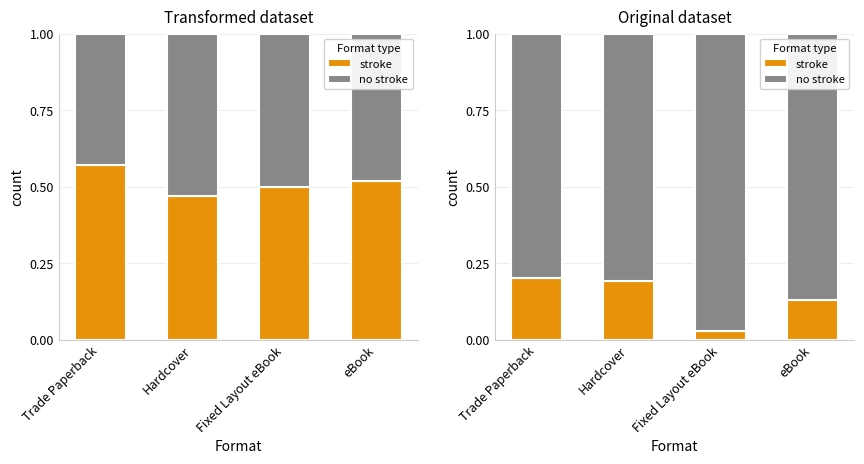

At Fixed Layout eBook, list the series in order from largest to smallest.

no stroke, stroke